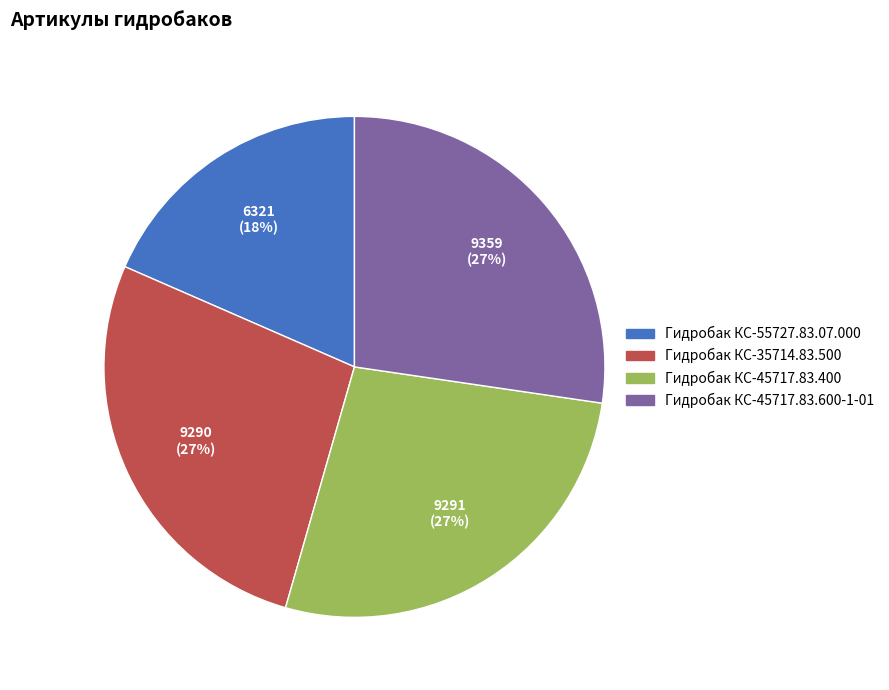

How many segments does this pie chart have?

4